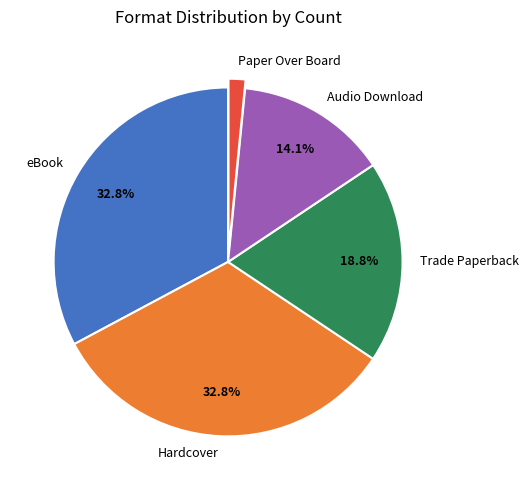

What percentage is NOT represented by eBook?

67.2%